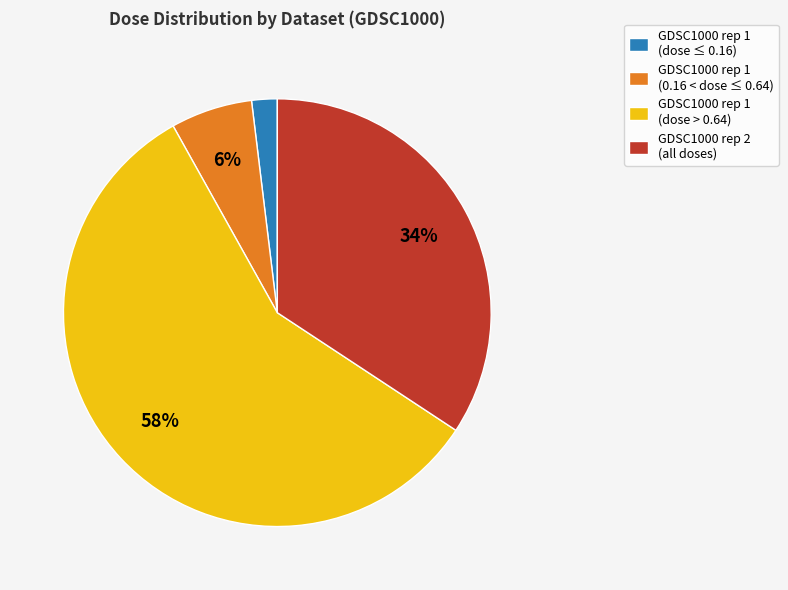

What is the smallest slice in the pie chart?

GDSC1000 rep 1 (dose ≤ 0.16)